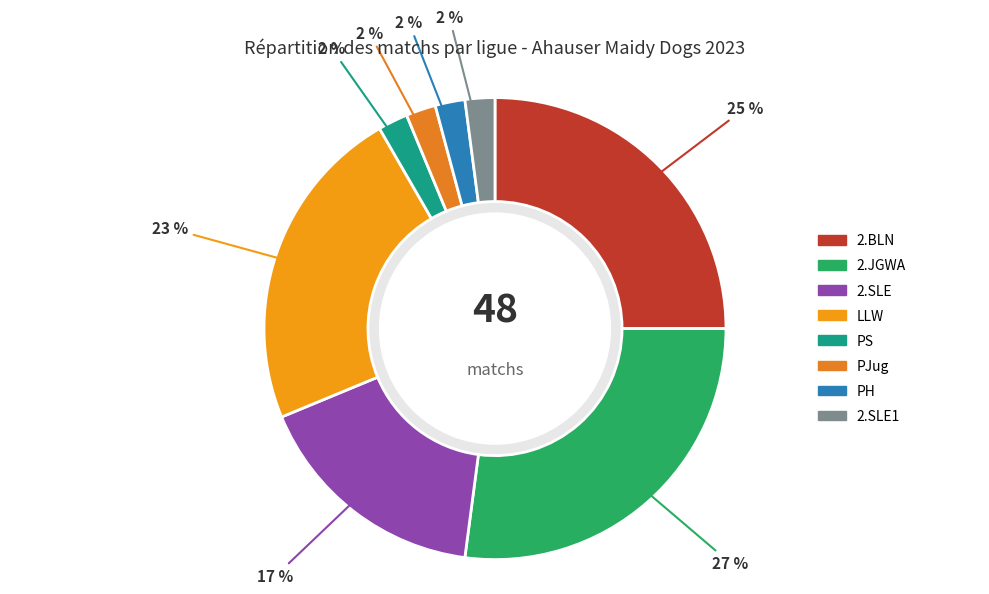

Does 2.SLE represent more than half of the total?

No